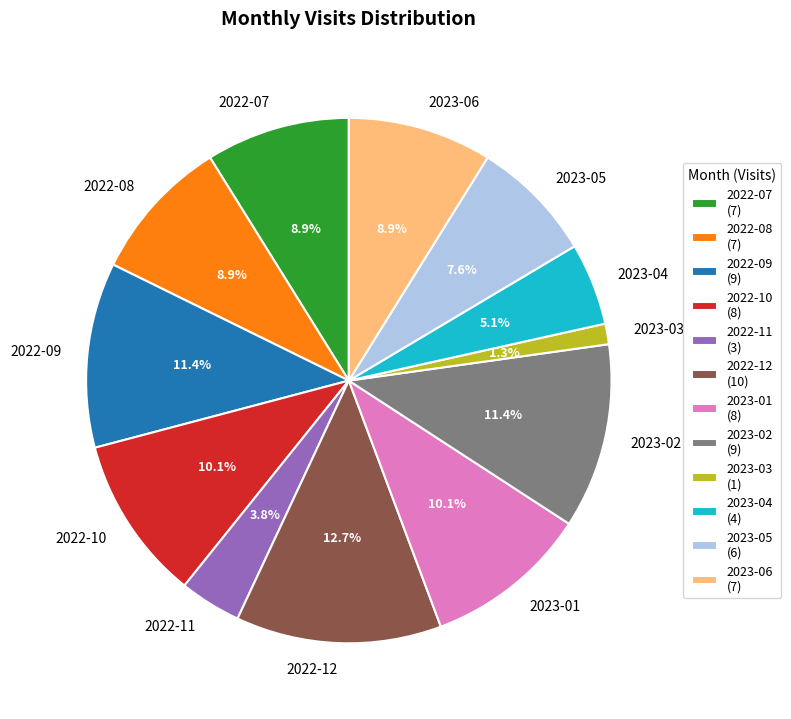

Combined, what portion of the pie is 2023-05 and 2023-02?

19.0%